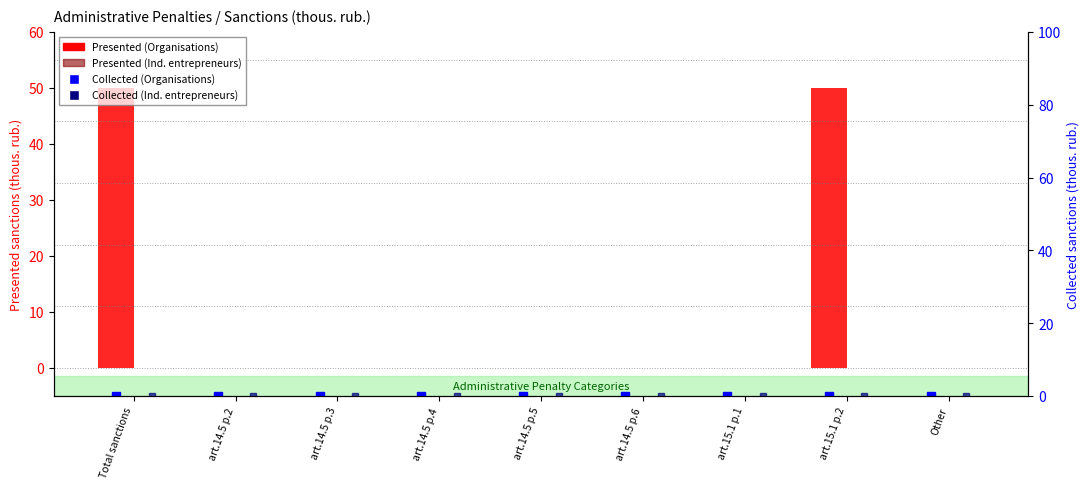

Rank the series by their maximum value, from highest to lowest.

Presented (Organisations), Presented (Ind. entrepreneurs), Collected (Organisations), Collected (Ind. entrepreneurs)